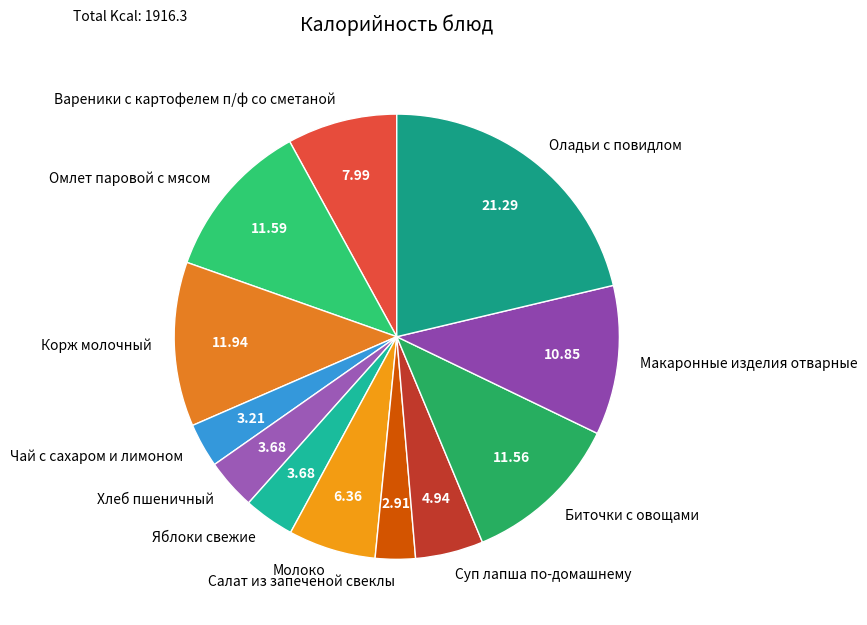

Does Макаронные изделия отварные represent more than half of the total?

No